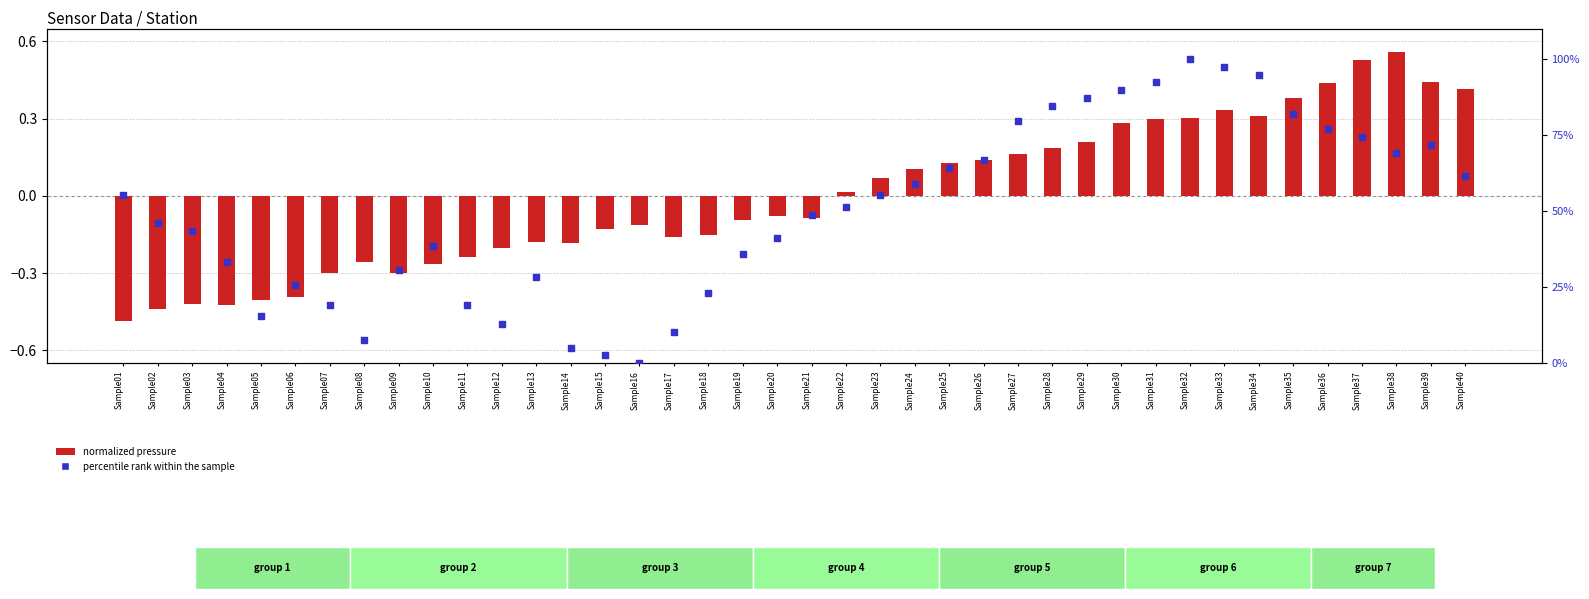

At which category is the sum across all series the highest?

Sample32